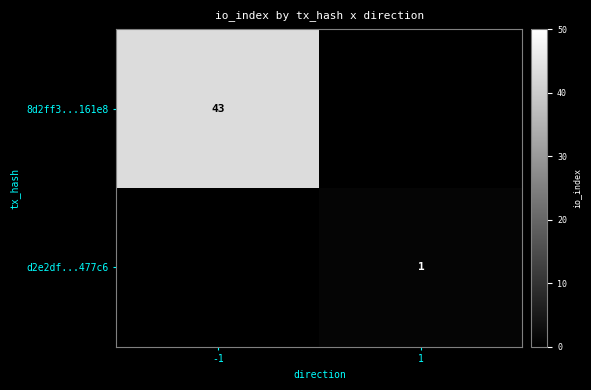

Which has a higher value, 1 or -1?

-1